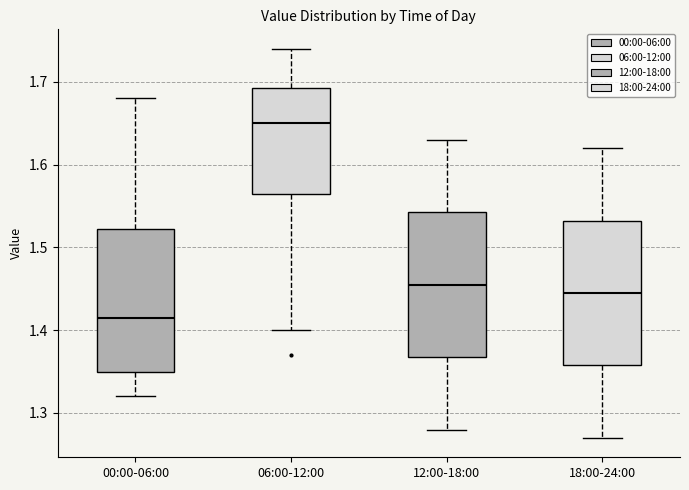

Which box has the lowest median line?

00:00-06:00